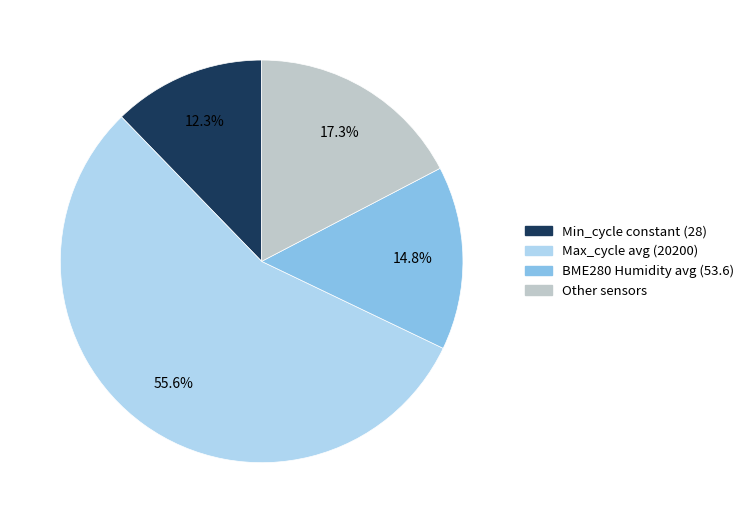

Is there any slice that represents more than half of the pie?

Yes